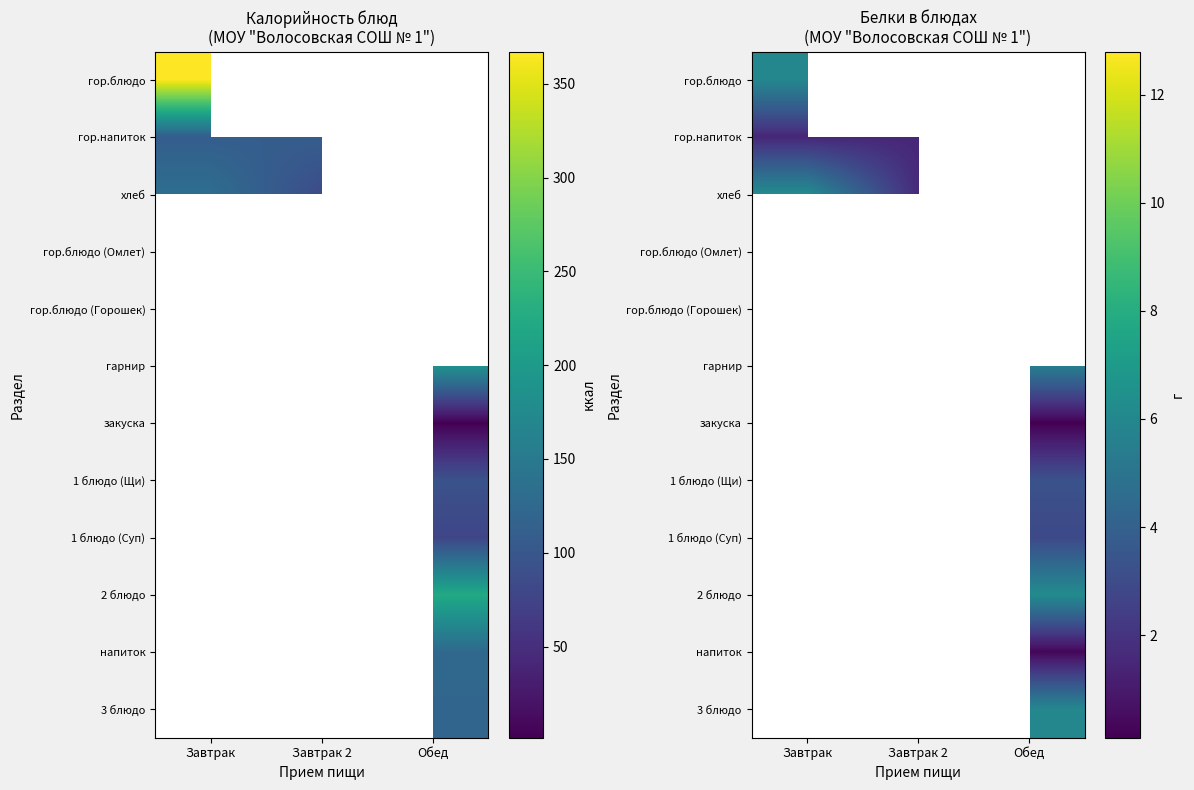

What is the spread (max minus min) of values at Завтрак?

4.7